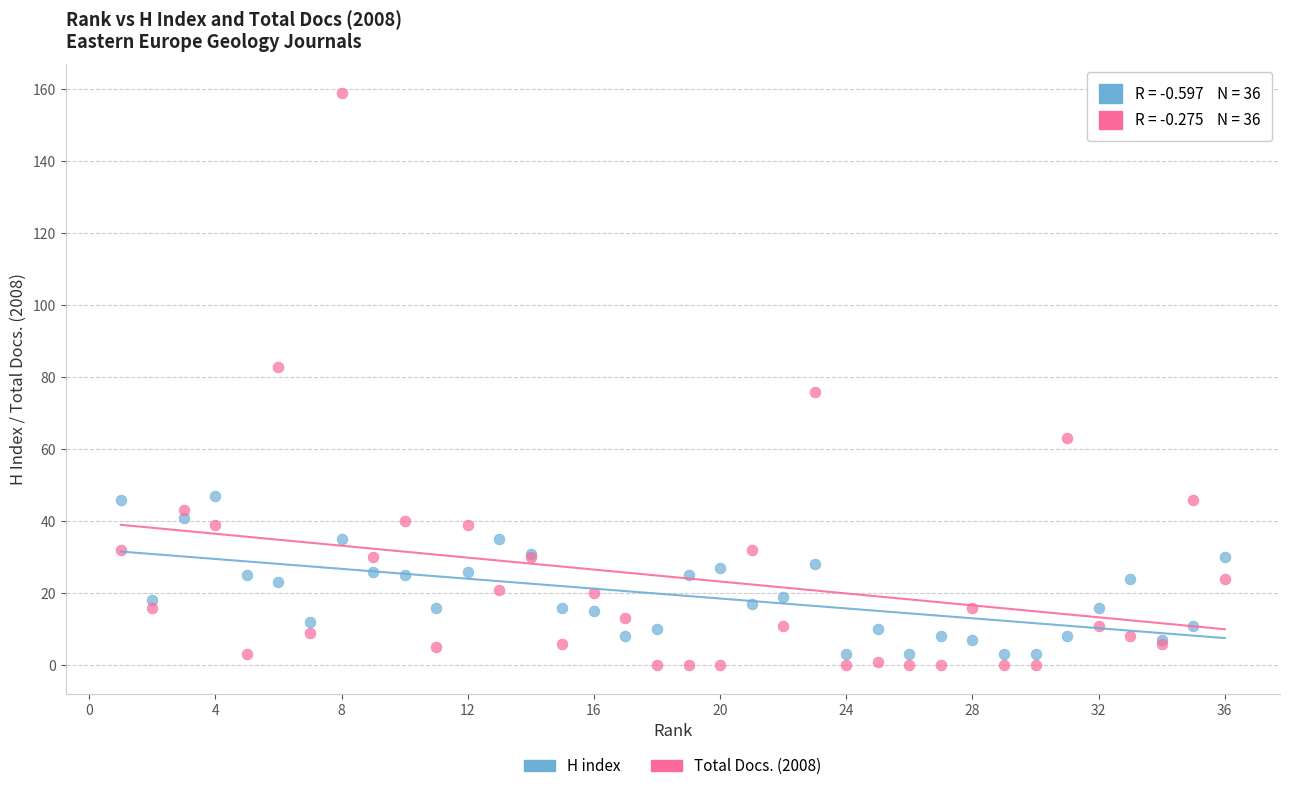

Which series has the largest Y range (max minus min)?

Total Docs. (2008)